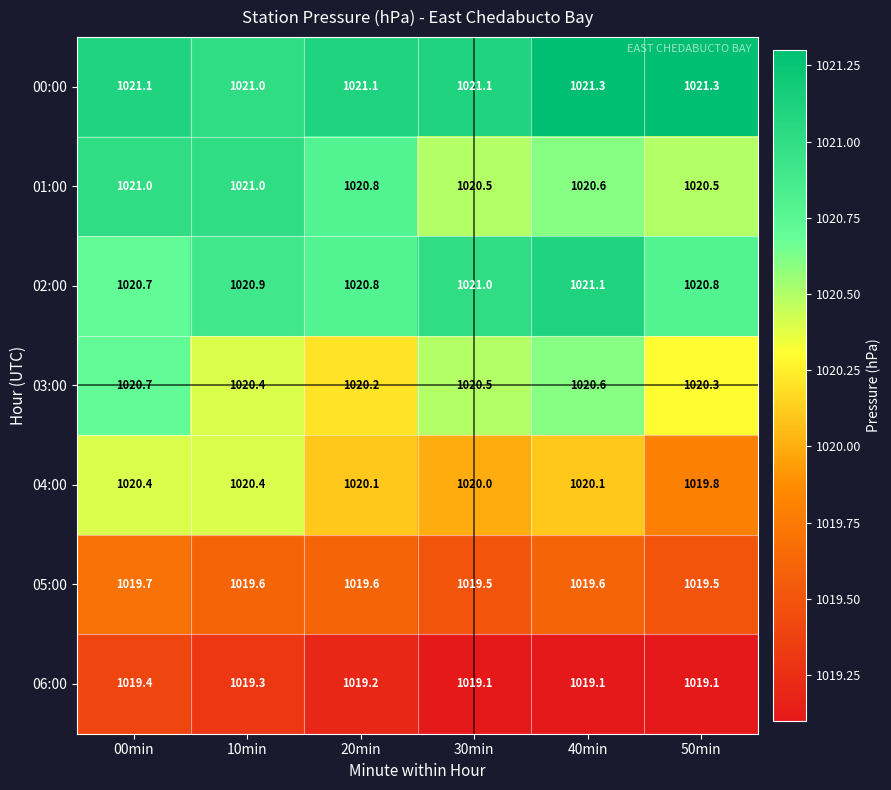

What value does the 06:00 series have at 50min?

1019.1